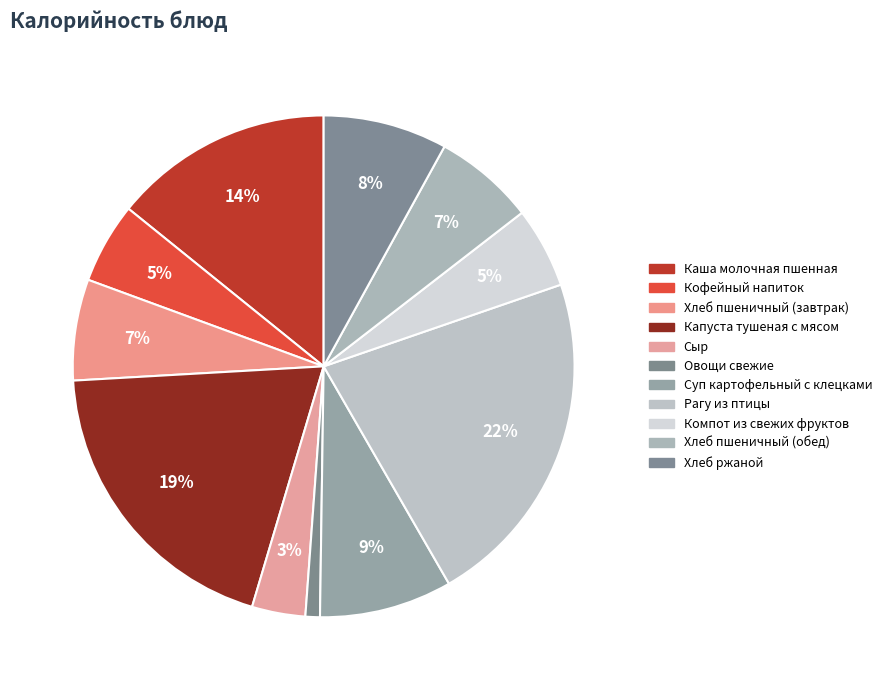

How many slices are in this pie chart?

11